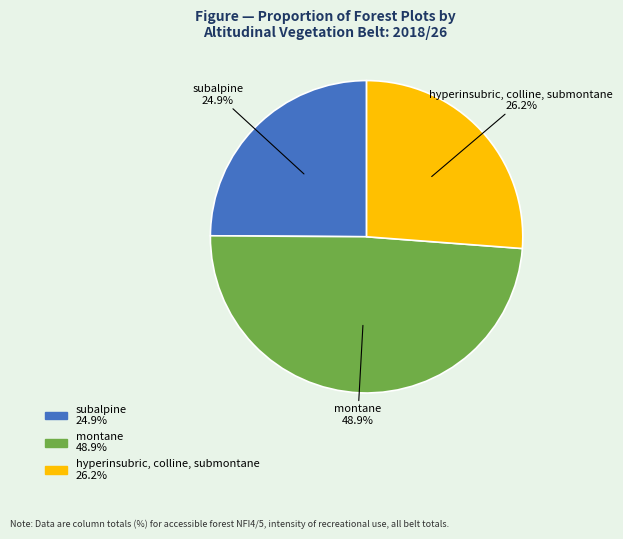

To the nearest percent, what is the combined percentage of subalpine and hyperinsubric, colline, submontane?

51%